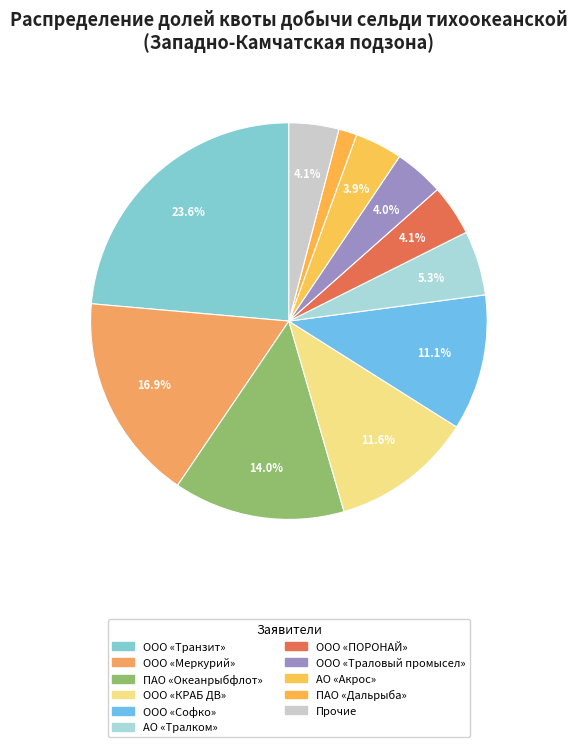

Count the number of slices in the pie.

11